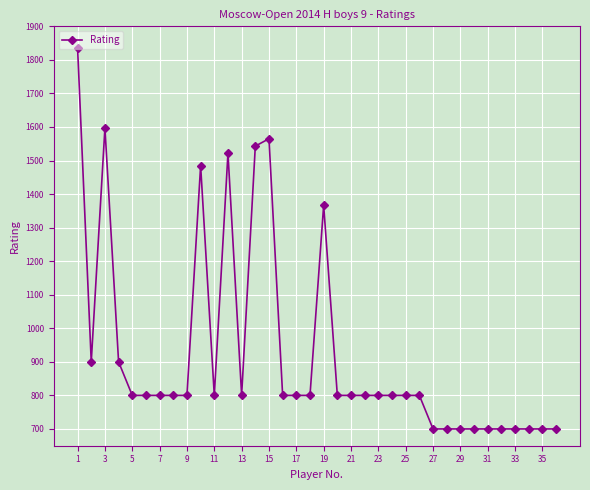

Reading left to right, extract all data points from this chart.

1836	900	1597	900	800	800	800	800	800	1485	800	1522	800	1543	1565	800	800	800	1367	800	800	800	800	800	800	800	700	700	700	700	700	700	700	700	700	700